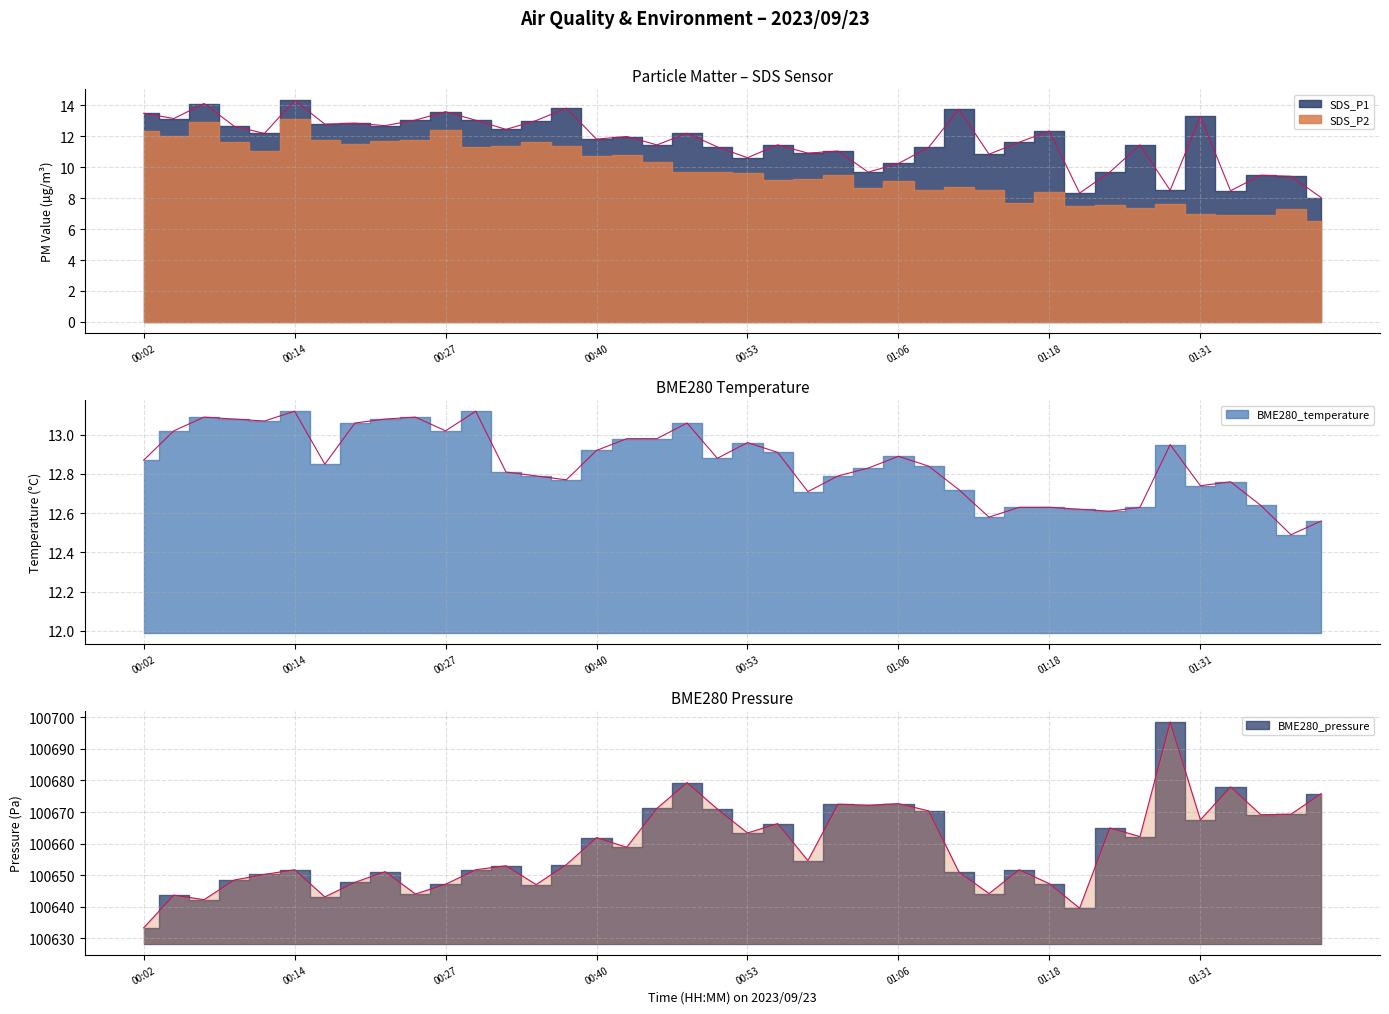

What position from the left is 01:31?

36